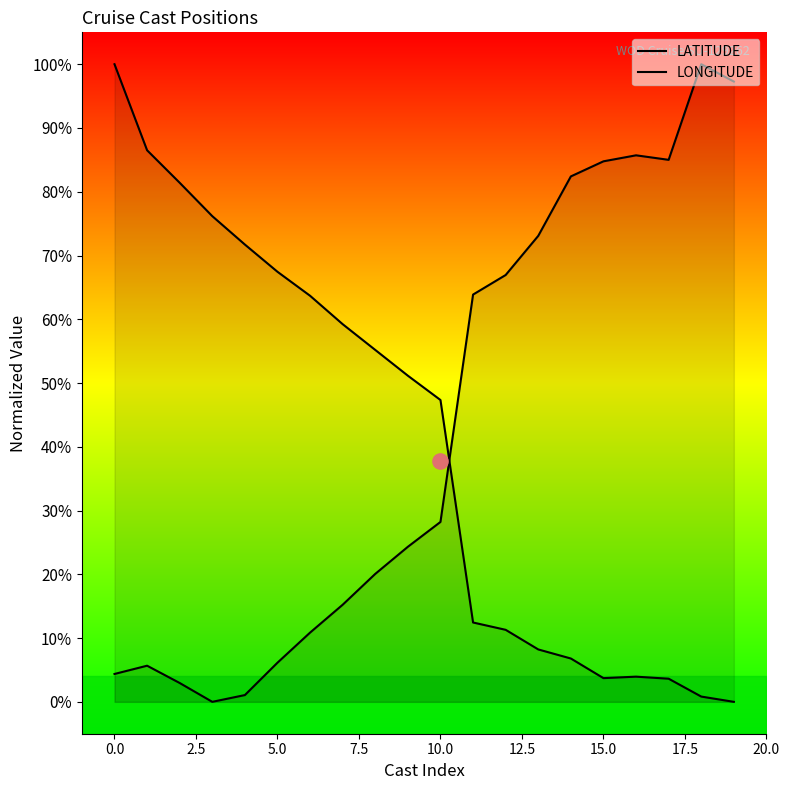

Which series reaches the maximum Y coordinate?

LATITUDE